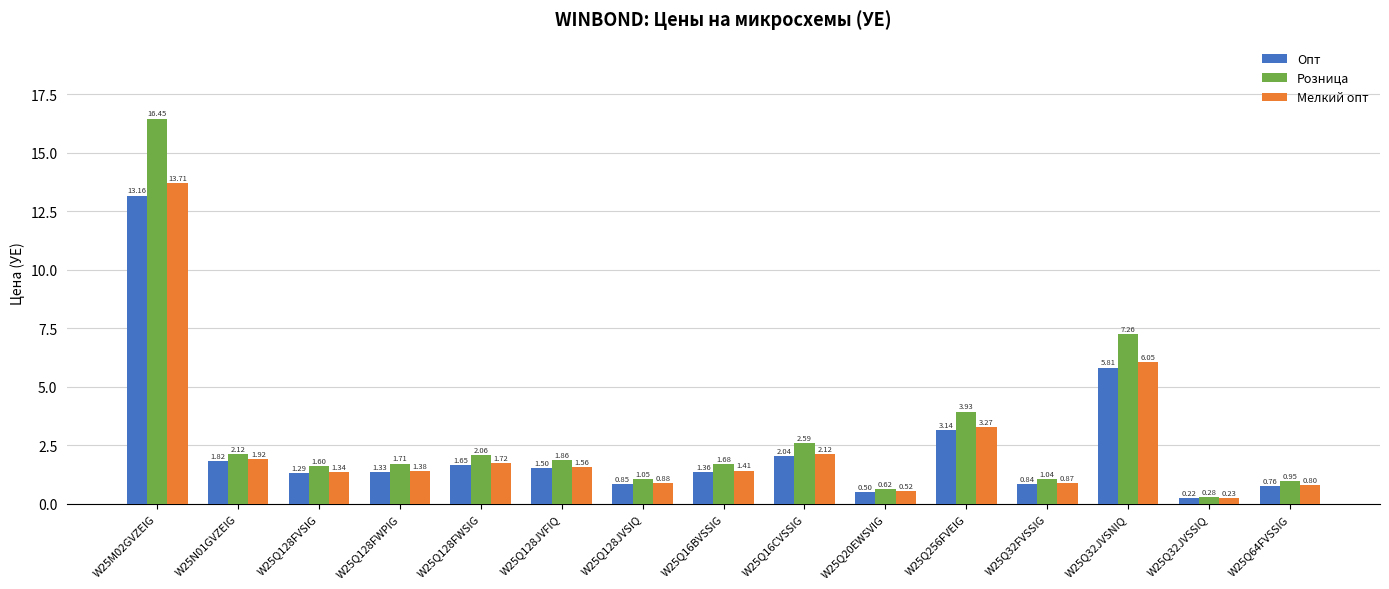

Rank the categories by Розница value from highest to lowest.

W25M02GVZEIG, W25Q32JVSNIQ, W25Q256FVEIG, W25Q16CVSSIG, W25N01GVZEIG, W25Q128FWSIG, W25Q128JVFIQ, W25Q128FWPIG, W25Q16BVSSIG, W25Q128FVSIG, W25Q128JVSIQ, W25Q32FVSSIG, W25Q64FVSSIG, W25Q20EWSVIG, W25Q32JVSSIQ